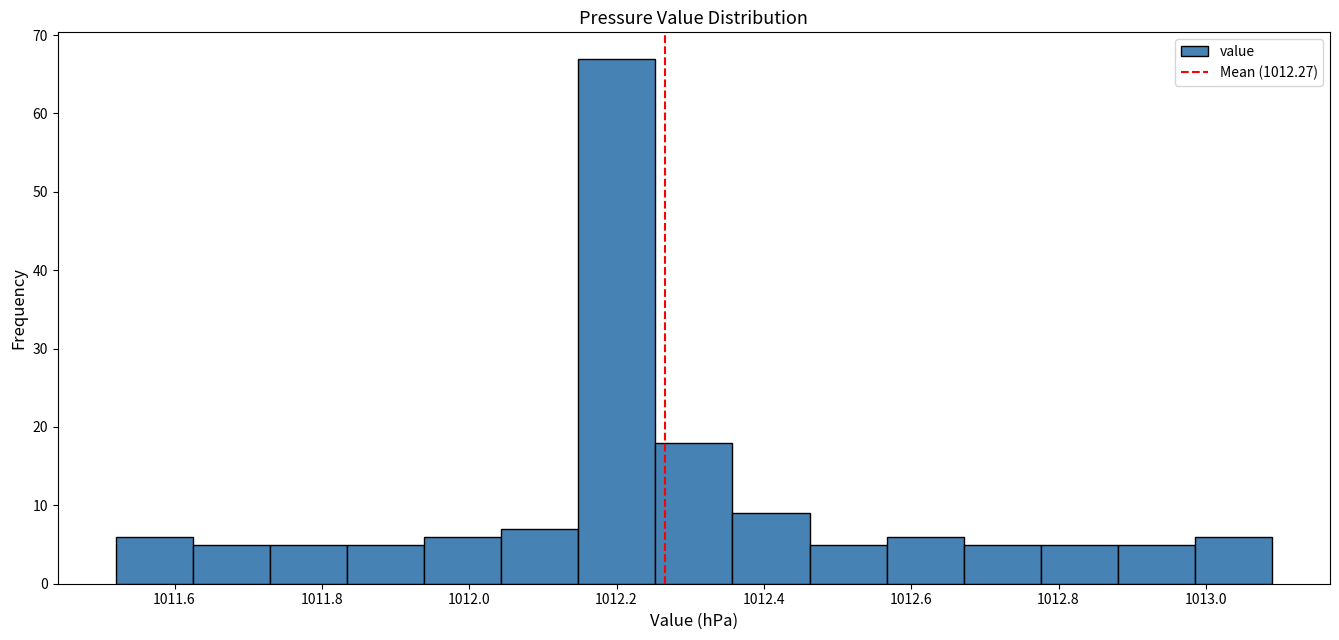

Reading left to right, transcribe this chart: for each bar, give the range it covers on the x-axis and its height. Neither the bar edges nor the heights are printed on the chart, so give them approximately, as read against the axes.

1011.52 to 1011.62: 6
1011.62 to 1011.72: 5
1011.72 to 1011.84: 5
1011.84 to 1011.94: 5
1011.94 to 1012.04: 6
1012.04 to 1012.14: 7
1012.14 to 1012.26: 67
1012.26 to 1012.36: 18
1012.36 to 1012.46: 9
1012.46 to 1012.56: 5
1012.56 to 1012.68: 6
1012.68 to 1012.78: 5
1012.78 to 1012.88: 5
1012.88 to 1012.98: 5
1012.98 to 1013.10: 6